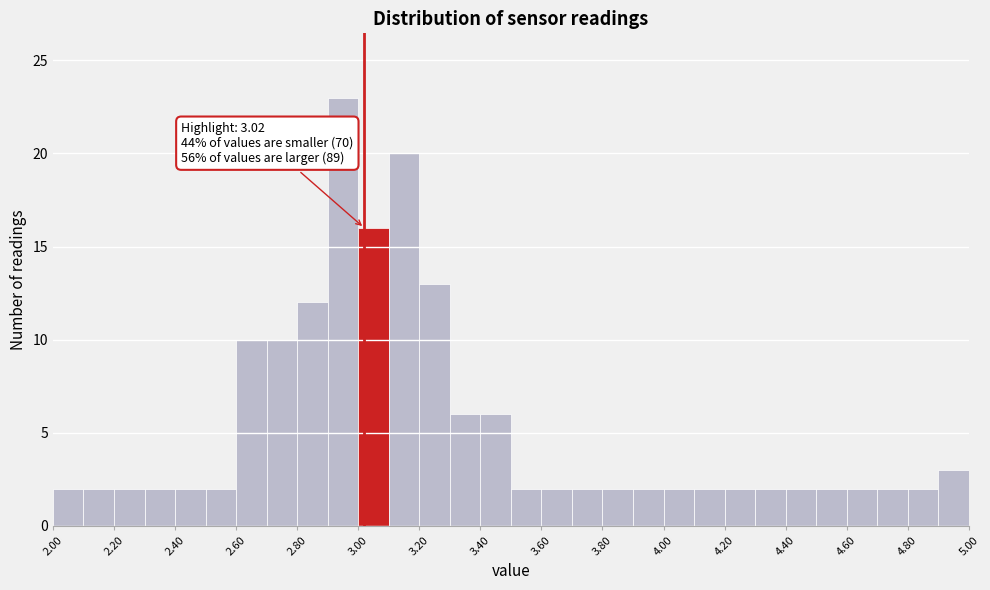

Which range on the x-axis has the tallest bar?

2.9 to 3.0